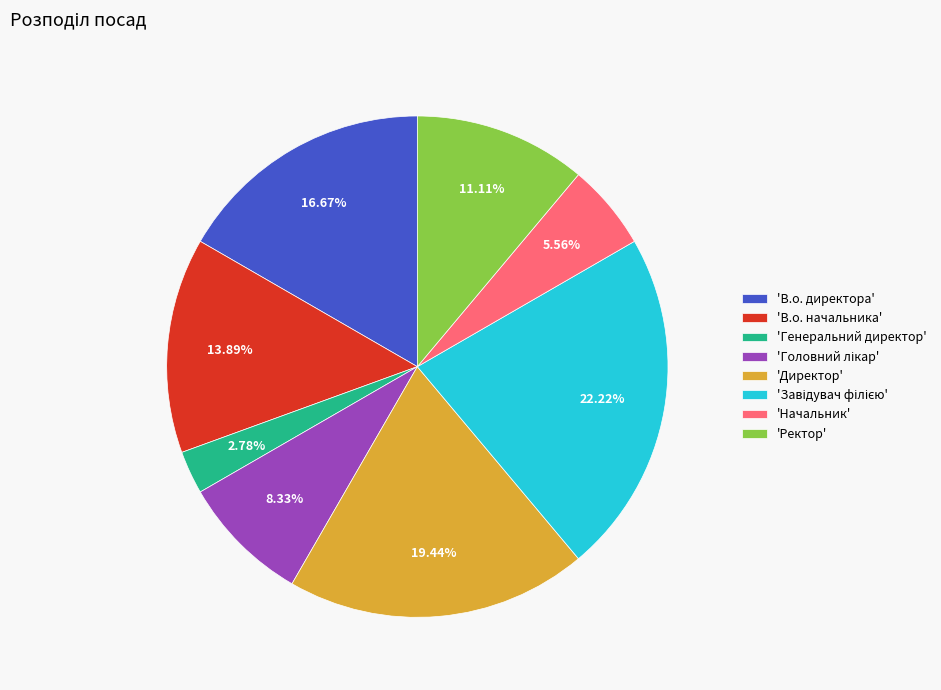

Which category has the smallest portion of the pie?

'Генеральний директор'